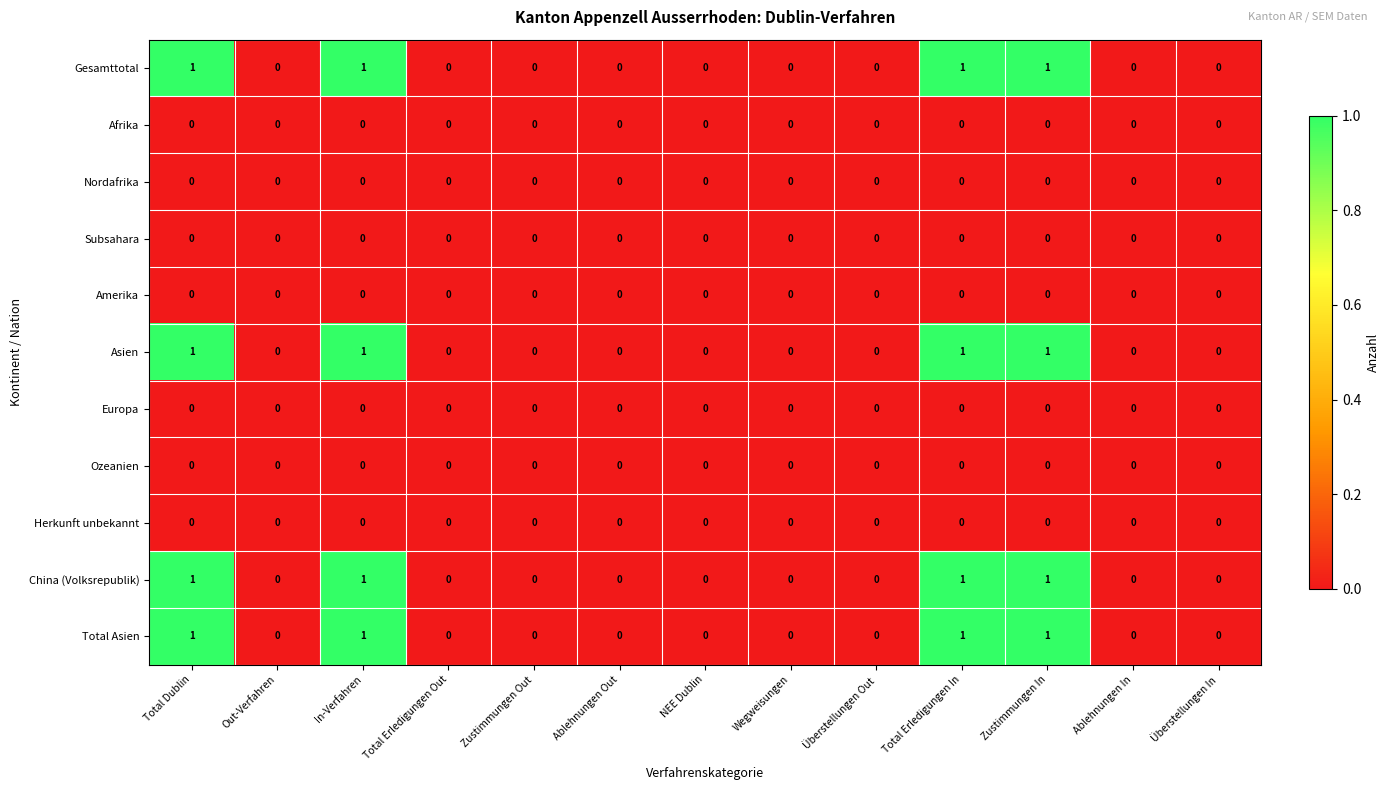

How many Total Asien values are between 0 and 1?

13